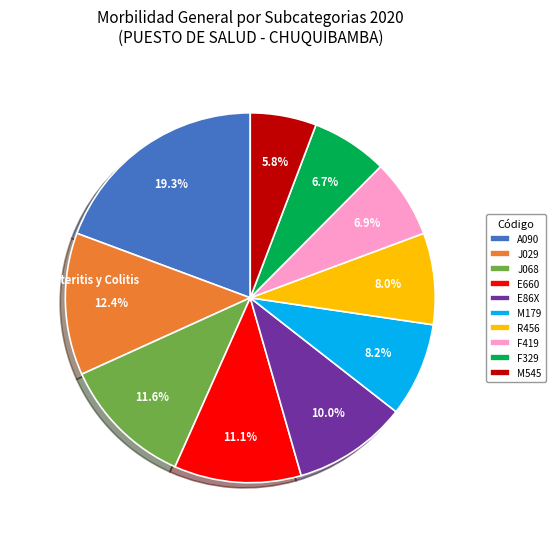

How many segments does this pie chart have?

10